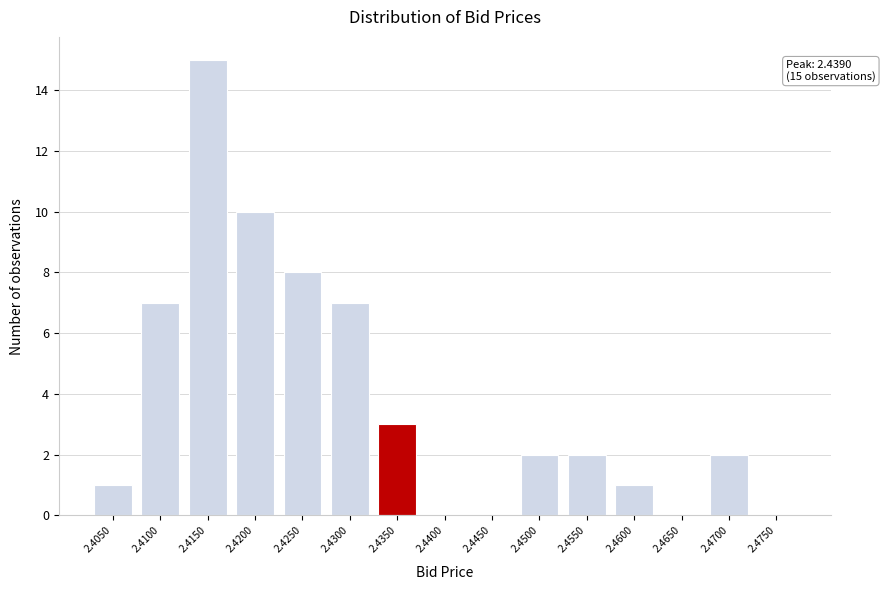

Reading left to right, transcribe all the data shown in this chart.

2.4050=1	2.4100=7	2.4150=15	2.4200=10	2.4250=8	2.4300=7	2.4350=3	2.4400=0	2.4450=0	2.4500=2	2.4550=2	2.4600=1	2.4650=0	2.4700=2	2.4750=0